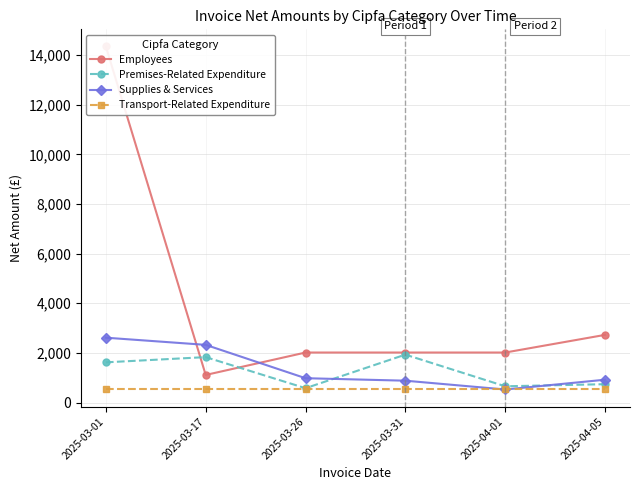

What is the label of the 3rd point from the left?

2025-03-26